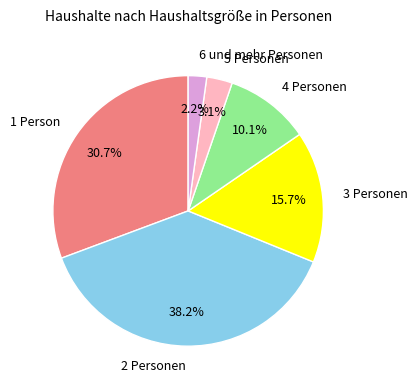

Approximately how many times larger is the value at 4 Personen compared to 5 Personen?

3.3